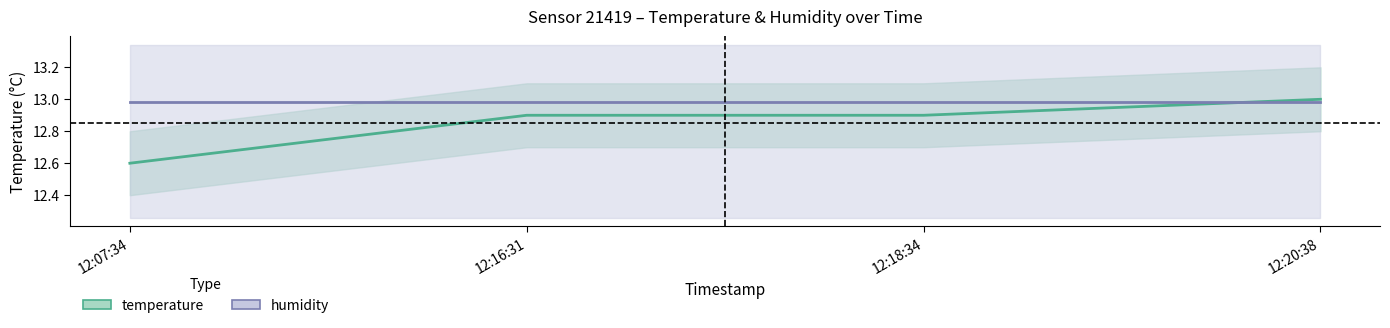

Rank the series at 12:07:34 from highest to lowest value.

humidity, temperature